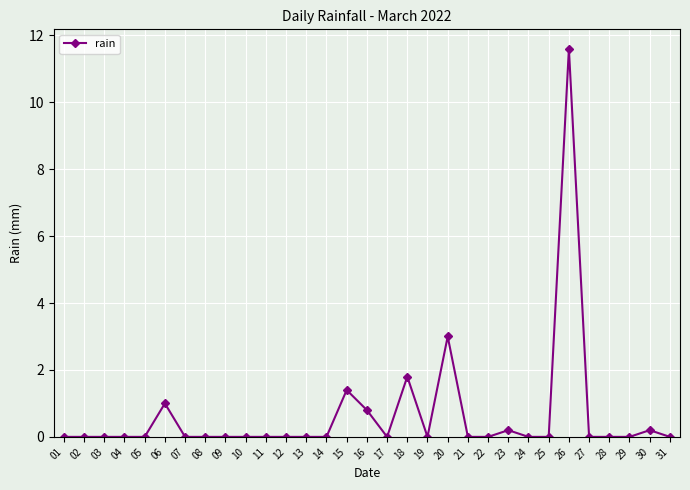

Reading left to right, list all the values displayed in this chart.

0.0	0.0	0.0	0.0	0.0	1.0	0.0	0.0	0.0	0.0	0.0	0.0	0.0	0.0	1.4	0.8	0.0	1.8	0.0	3.0	0.0	0.0	0.2	0.0	0.0	11.6	0.0	0.0	0.0	0.2	0.0